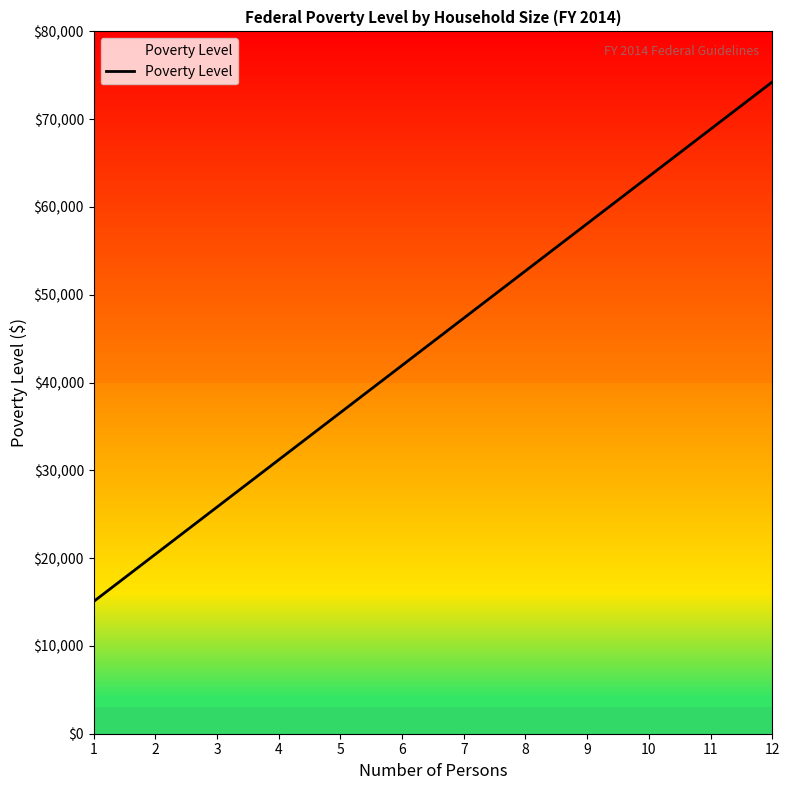

Rank the categories by value from lowest to highest.

1, 2, 3, 4, 5, 6, 7, 8, 9, 10, 11, 12